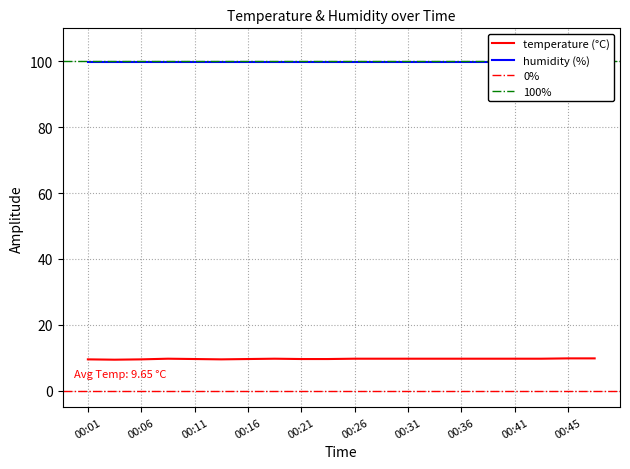

Is it true that temperature (°C) equals 9.7 at 00:26?

True